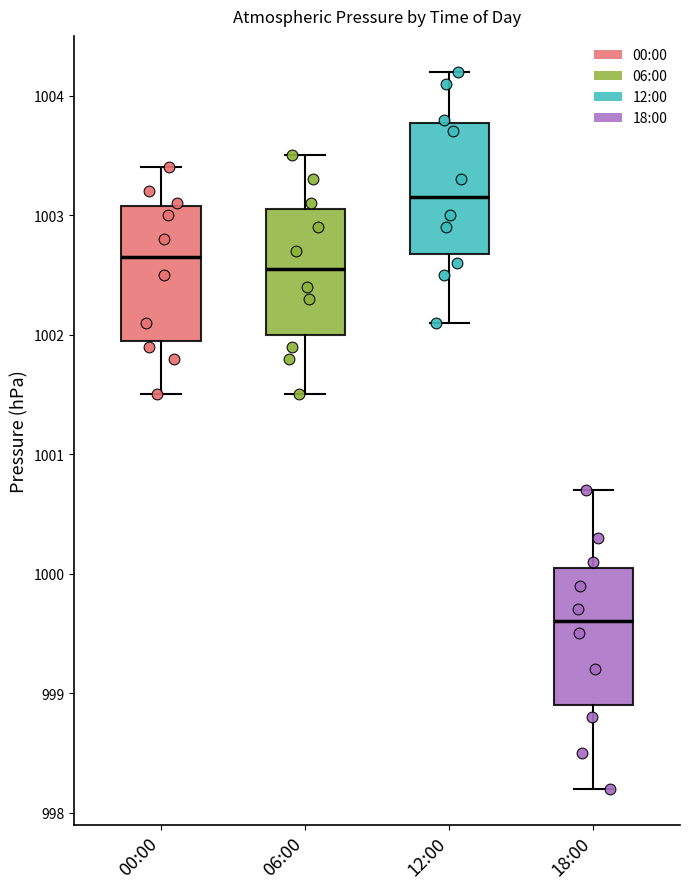

Reading left to right, transcribe this box plot: for each box, give where its median line is, the range the box spans, and where its two whiskers end, as read against the y-axis. The values are not printed on the chart, so give them approximately, as read against the axis.

00:00: median 1002.7, box 1002.0 to 1003.1, whiskers 1001.5 to 1003.4
06:00: median 1002.6, box 1002.0 to 1003.1, whiskers 1001.5 to 1003.5
12:00: median 1003.2, box 1002.7 to 1003.8, whiskers 1002.1 to 1004.2
18:00: median 999.6, box 998.9 to 1000.1, whiskers 998.2 to 1000.7